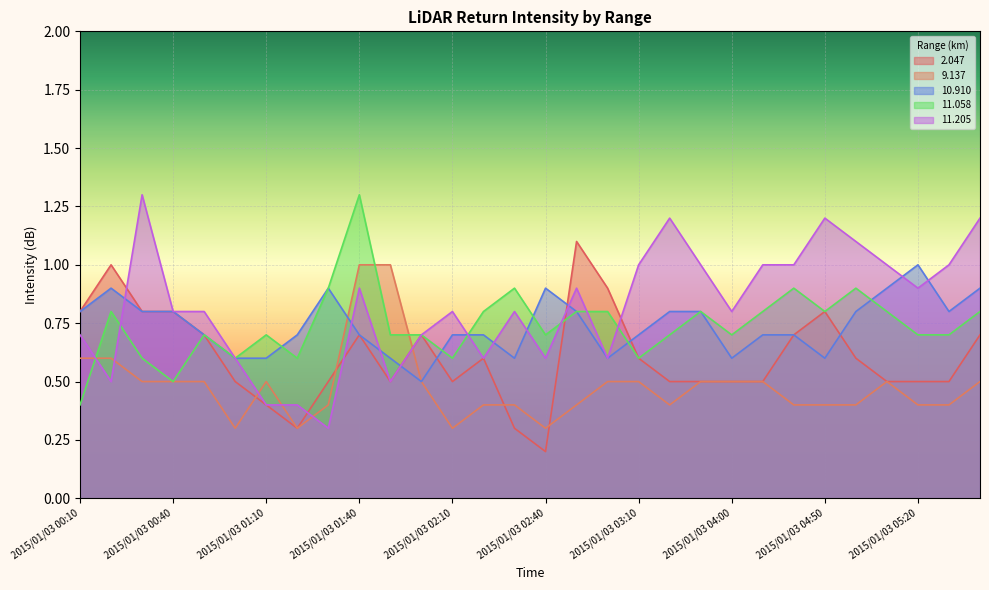

What value does the 9.137 series have at 2015/01/03 00:50?

0.5